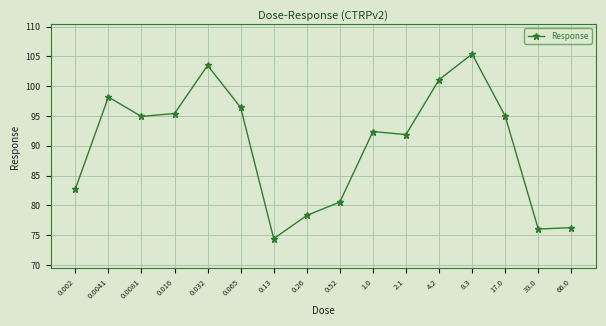

How many categories are shown in the chart?

16